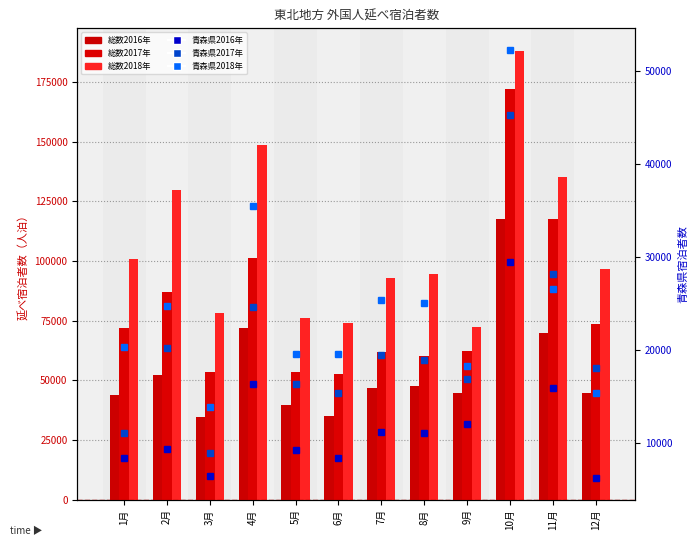

At 9月, list the series in order from largest to smallest.

総数2018年, 総数2017年, 総数2016年, 青森県2018年, 青森県2017年, 青森県2016年